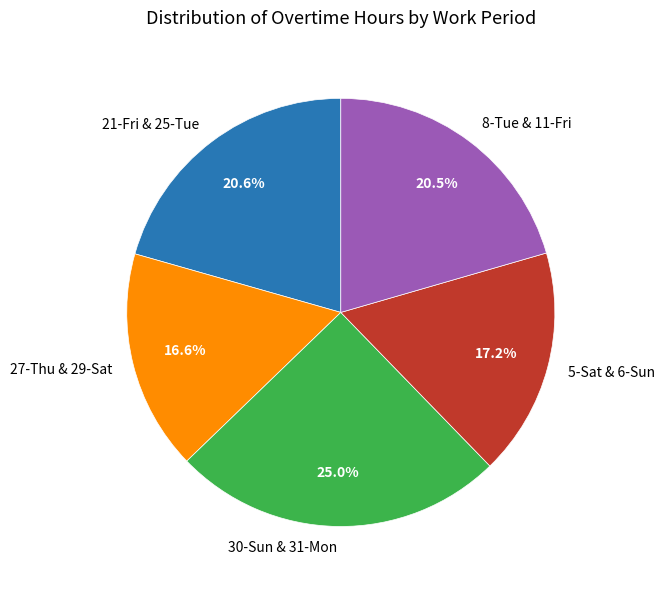

Which has a higher value, 27-Thu & 29-Sat or 30-Sun & 31-Mon?

30-Sun & 31-Mon